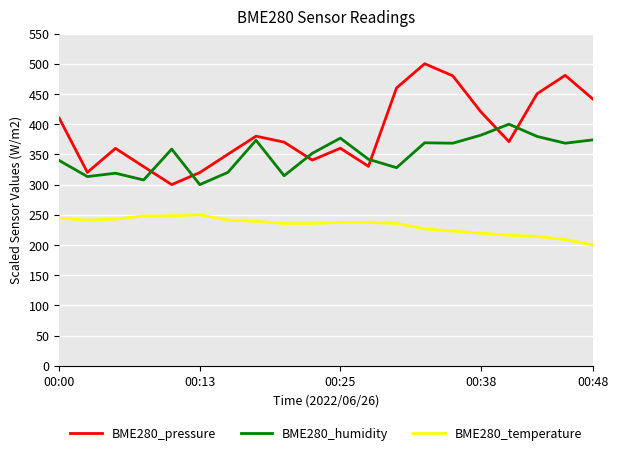

Which series has the widest spread of values?

BME280_pressure